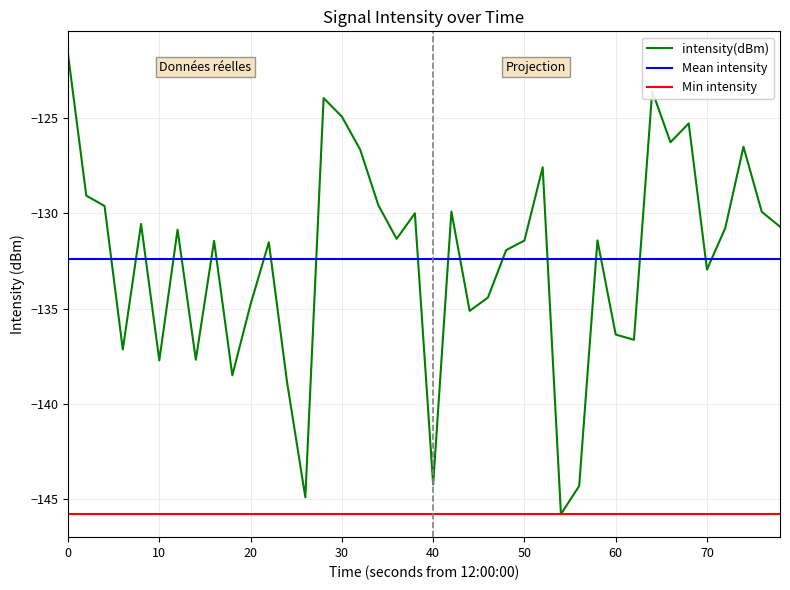

What is the value of the 10th point from the left?

-138.5